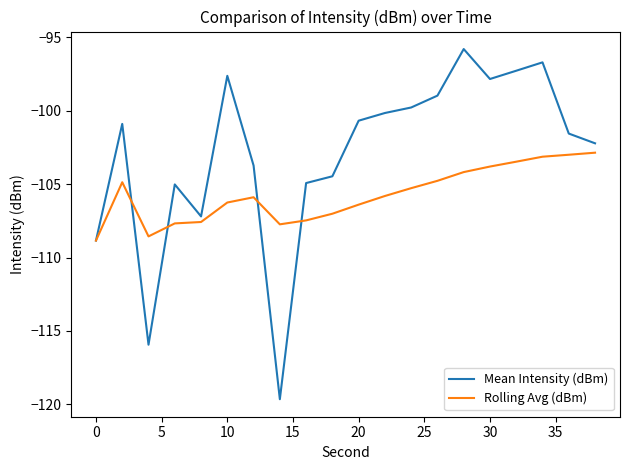

Which series ends up on top after the final intersection of Mean Intensity (dBm) and Rolling Avg (dBm)?

Mean Intensity (dBm)